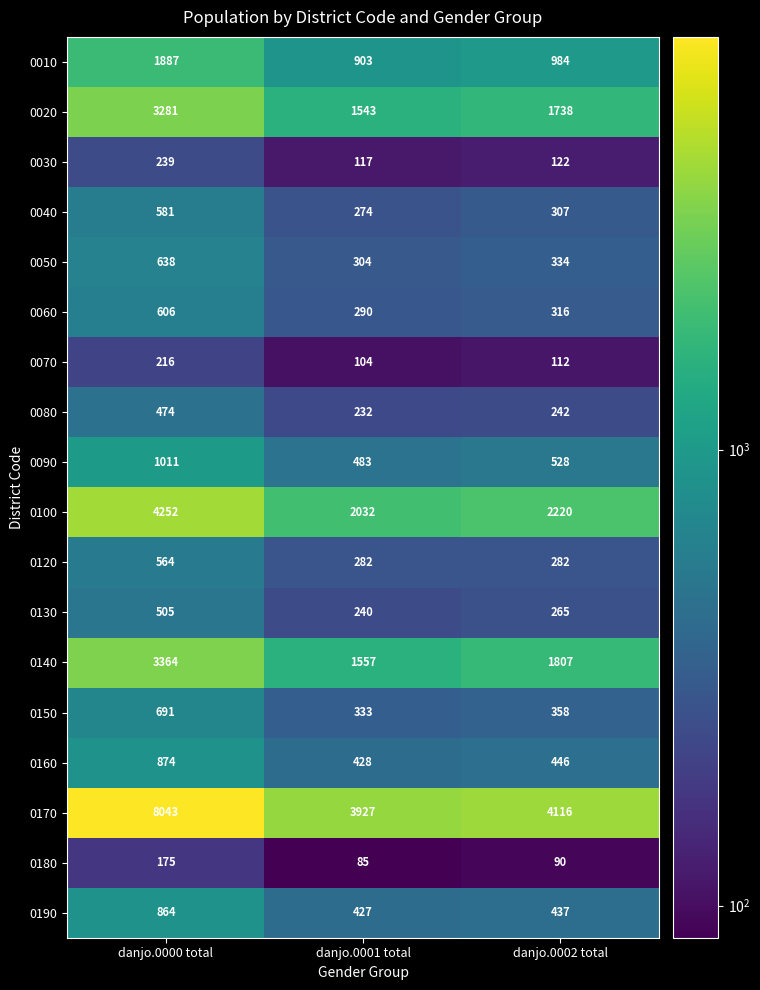

At which category is the sum across all series the highest?

danjo.0000 total